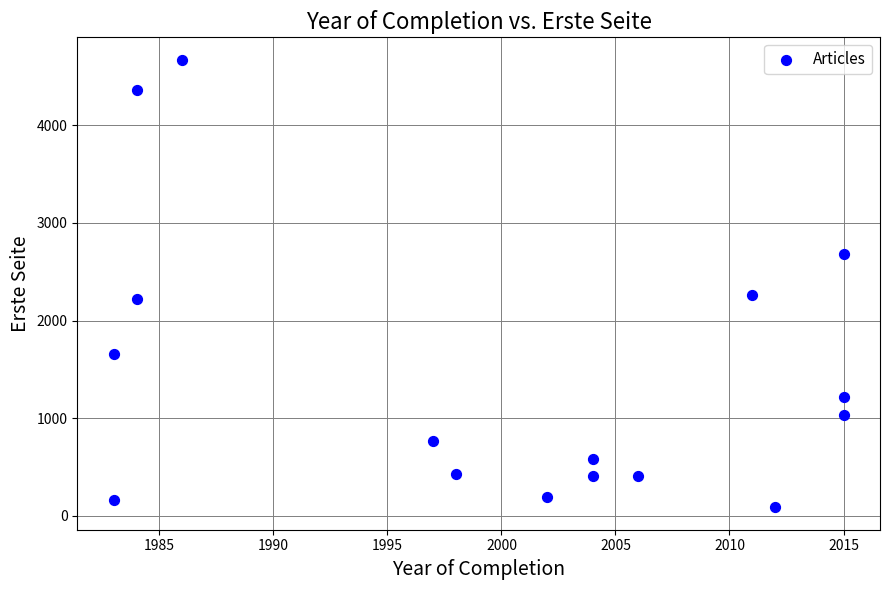

What is the range of Y values (max minus min)?

4583